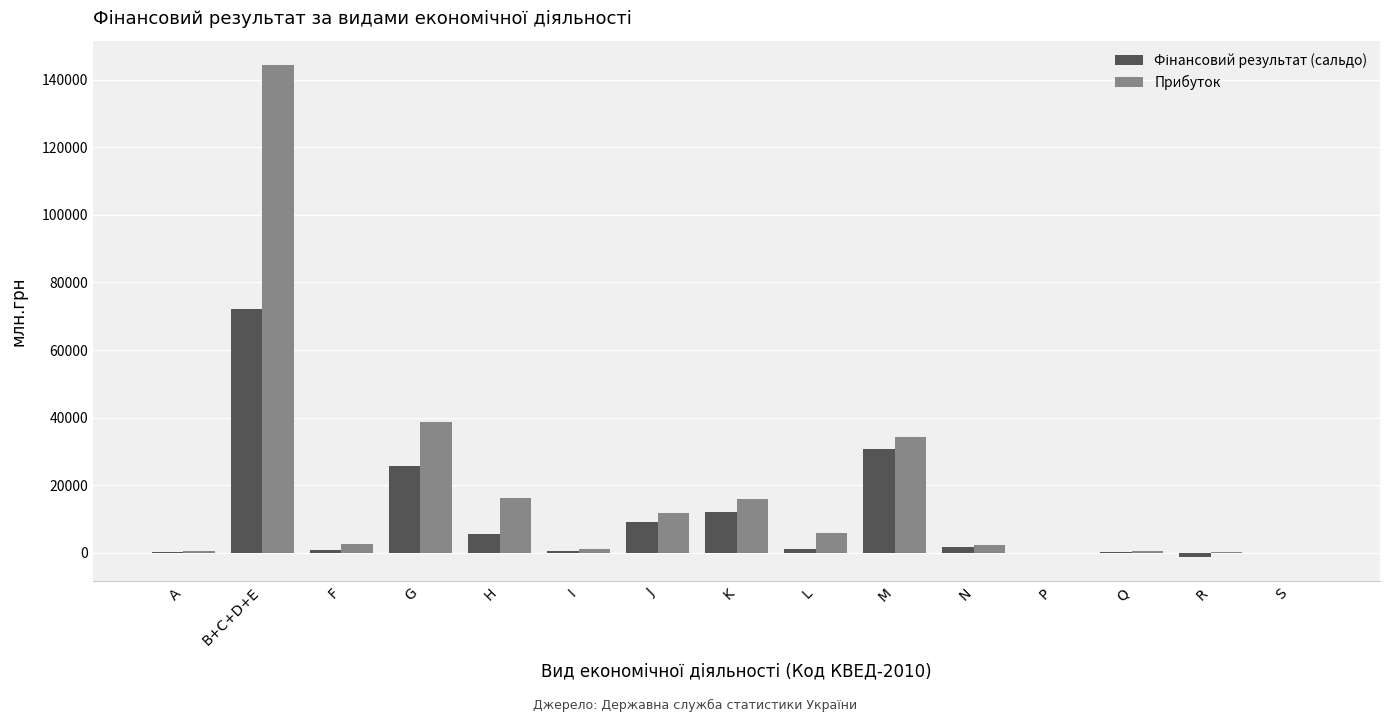

Which series has the largest total across all categories?

Прибуток